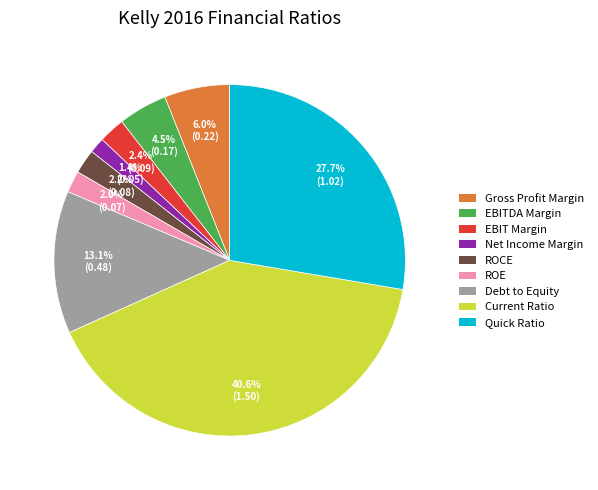

Which slice is the largest?

Current Ratio